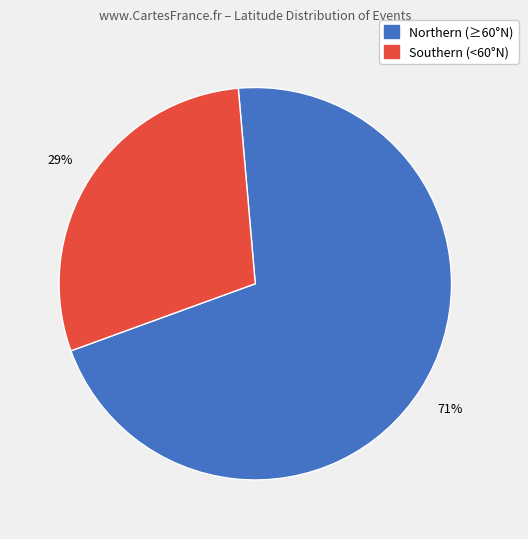

Is there a majority slice in this chart?

Yes